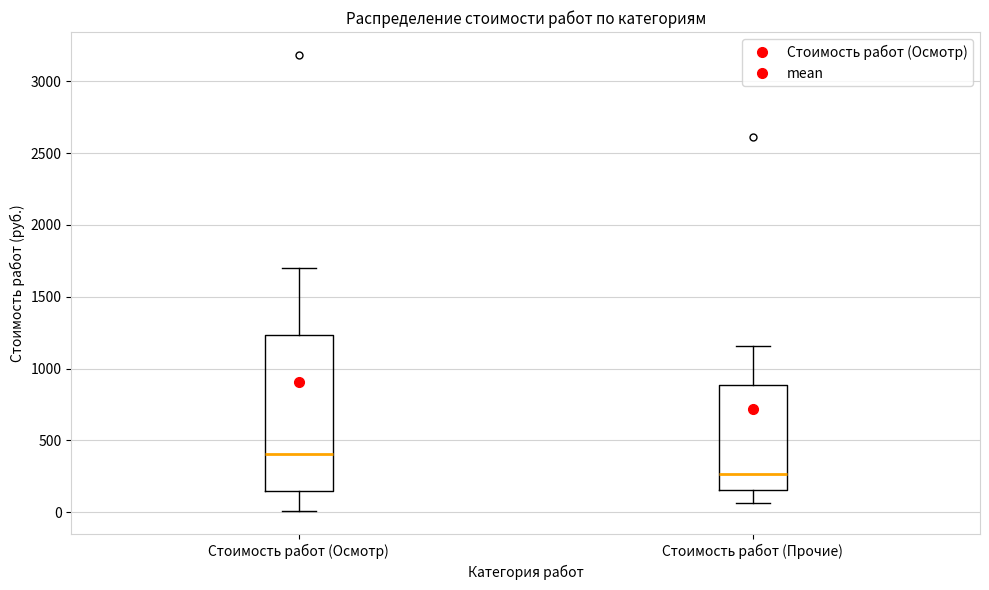

Where is the lower edge of the box for Стоимость работ (Прочие) on the y-axis? The values are not printed on the chart, so give them approximately, as read against the axis.

150